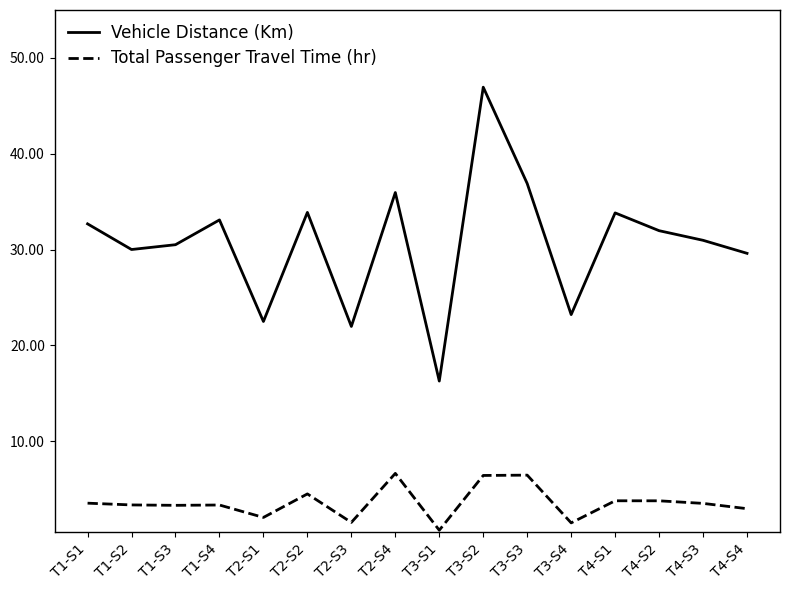

Between T1-S4 and T4-S4, which series saw the biggest shift?

Vehicle Distance (Km)